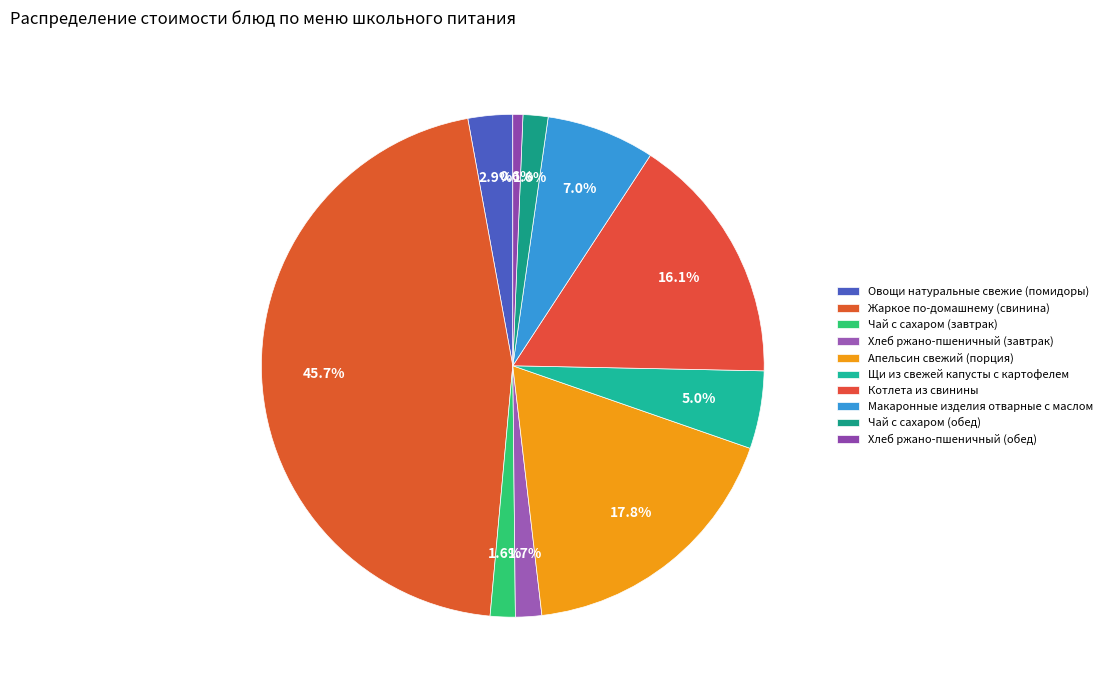

What percentage is the Котлета из свинины slice, to the nearest percent?

16%